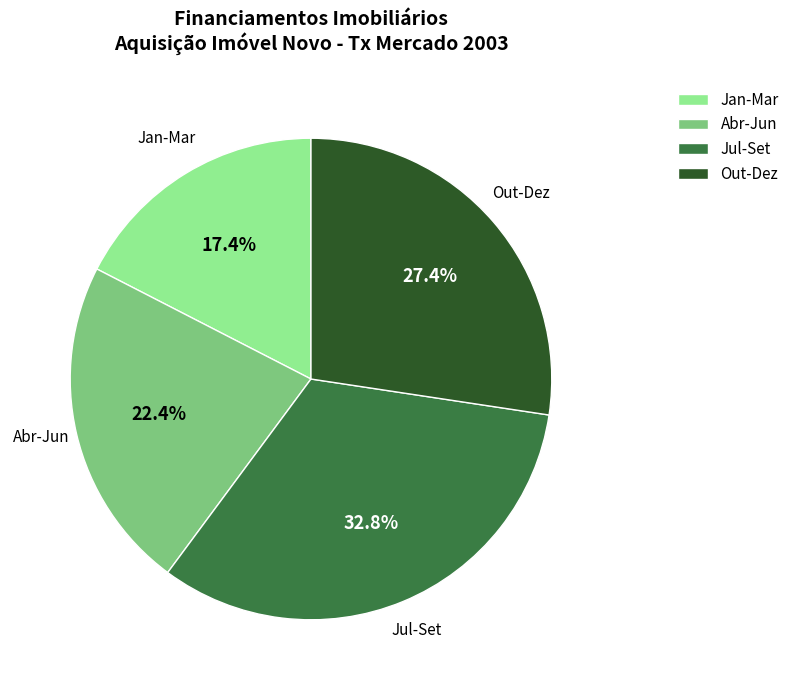

Is there a majority slice in this chart?

No